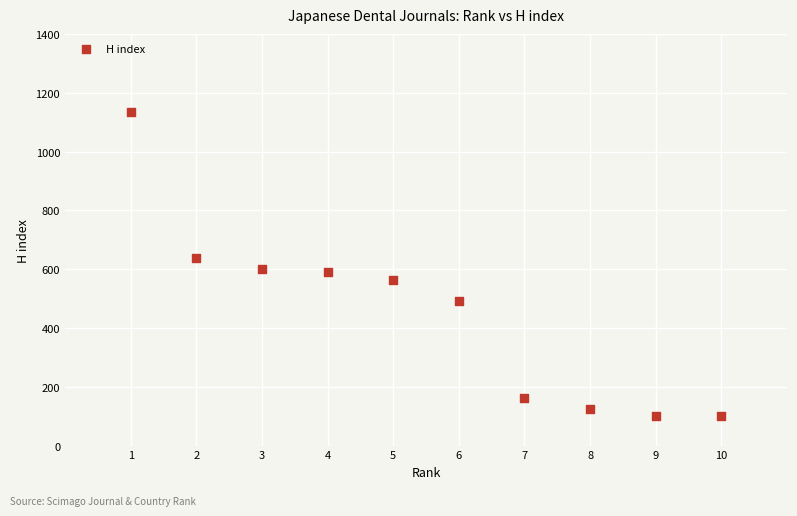

What is the range of Y values (max minus min)?

1035